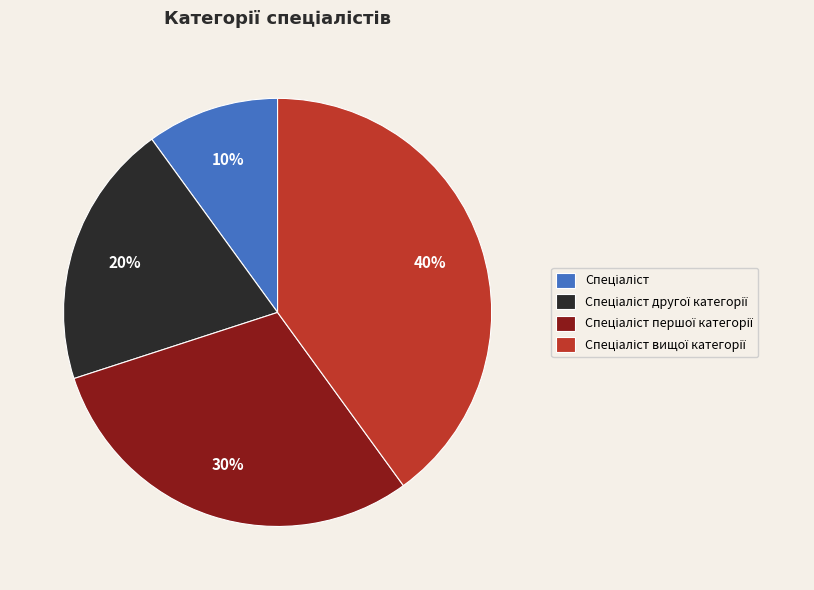

To the nearest percent, what is the average slice percentage?

25%